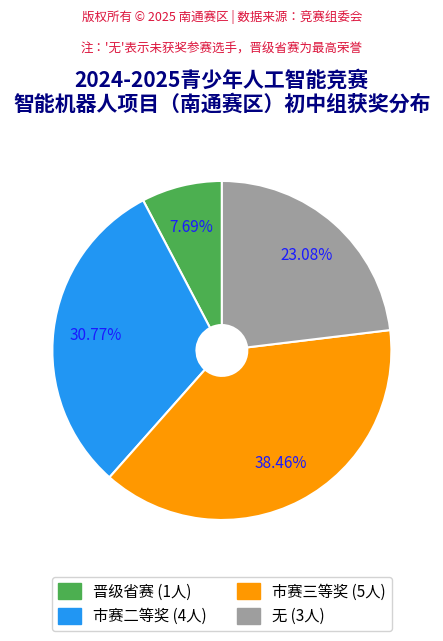

How many segments does this pie chart have?

4